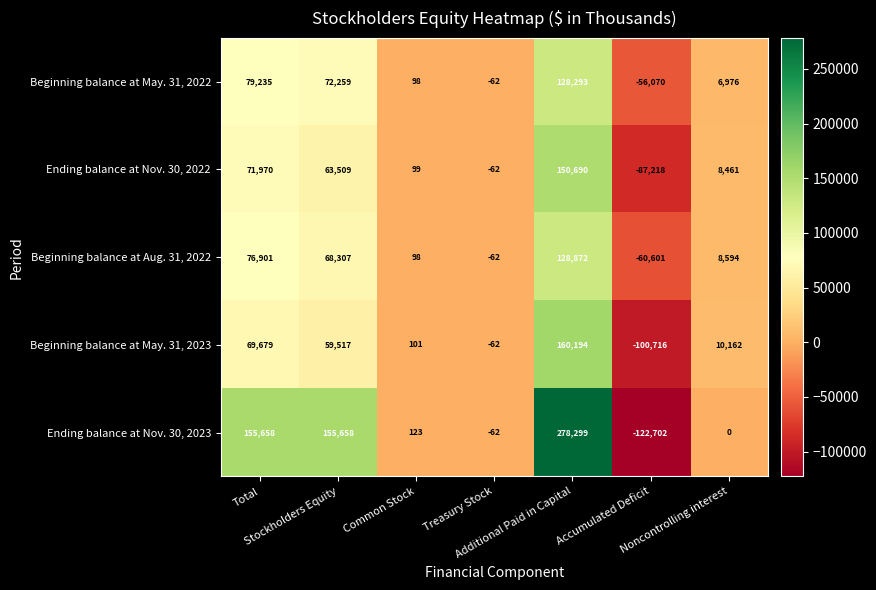

At how many categories does at least one series exceed 251285?

1